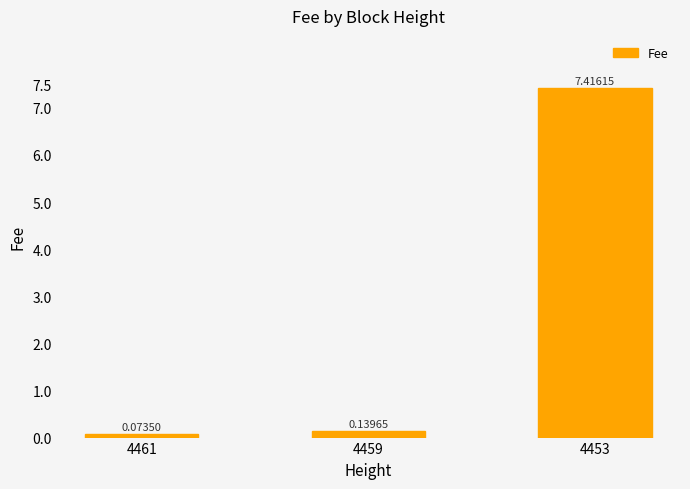

Rank the categories by value from lowest to highest.

4461, 4459, 4453